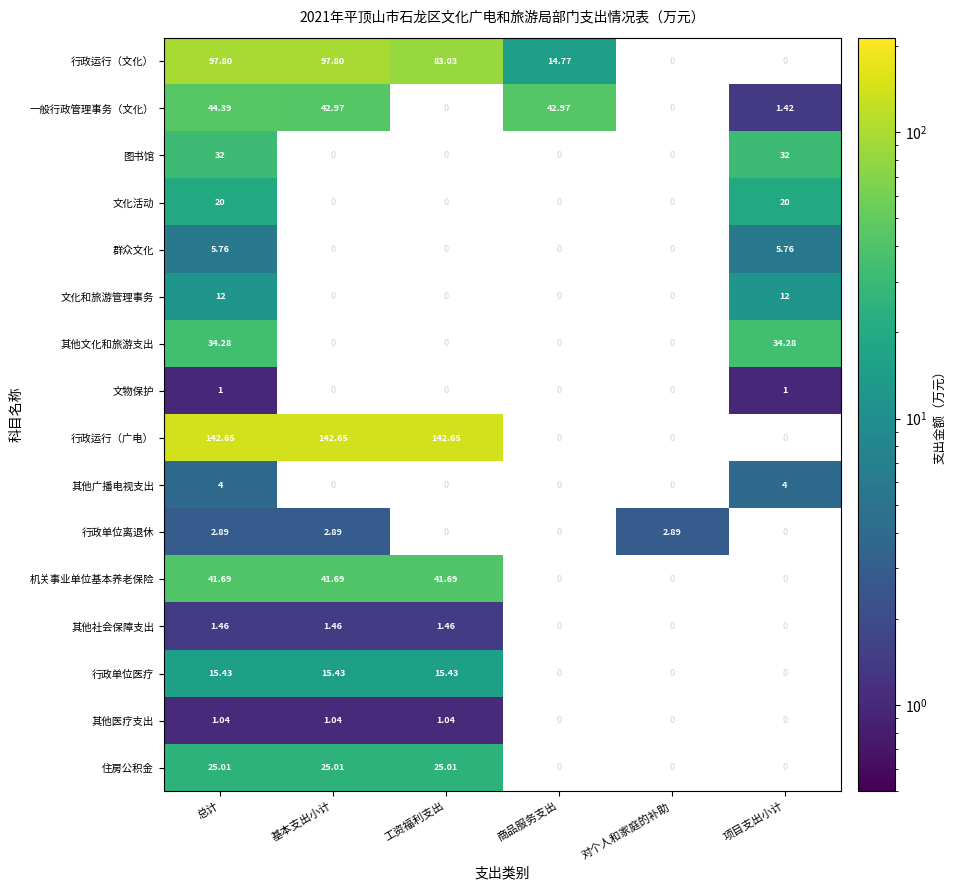

At which category is the sum across all series the highest?

总计